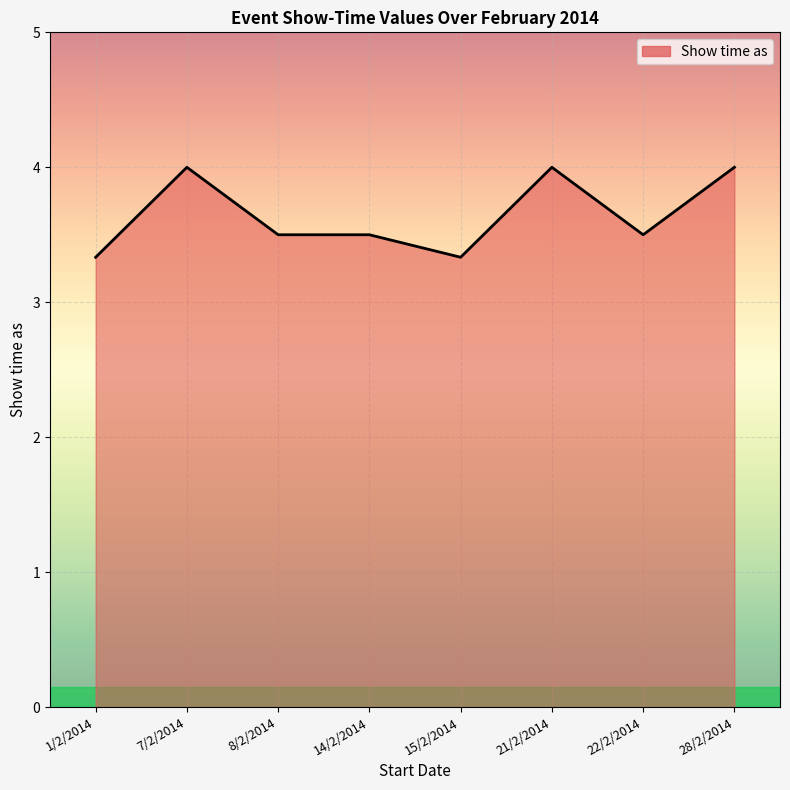

Does the chart display data point markers on the line(s)?

No